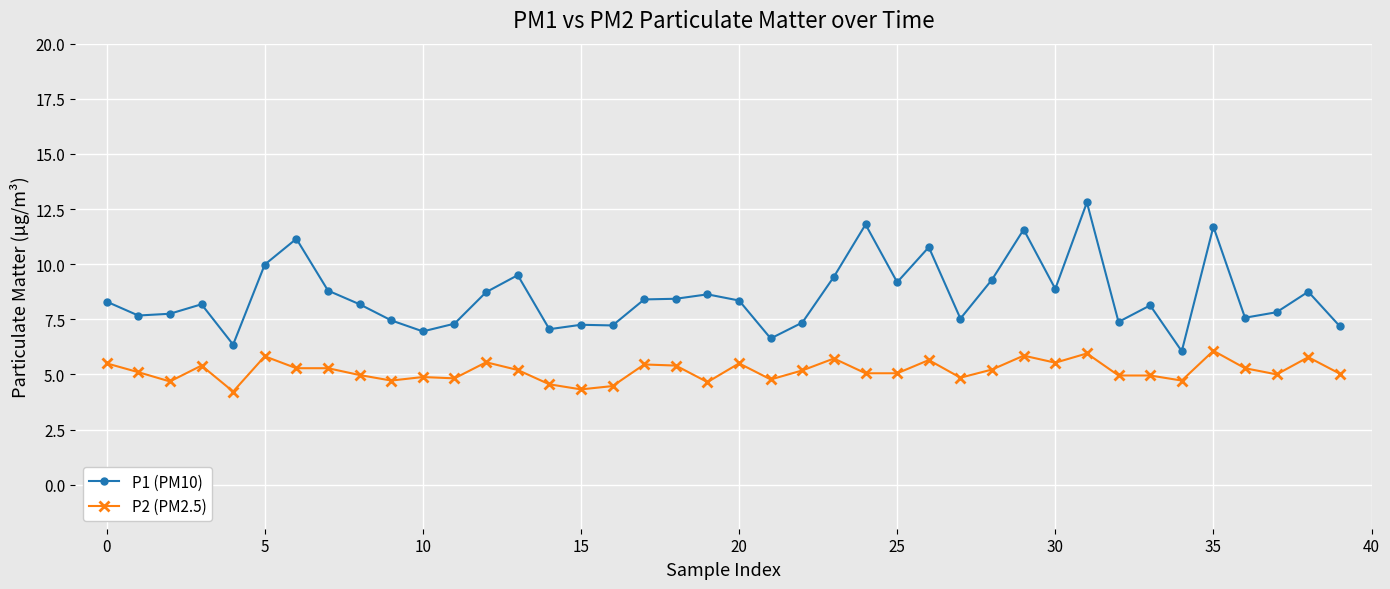

True or false: P2 (PM2.5) and P1 (PM10) cross at least once.

False